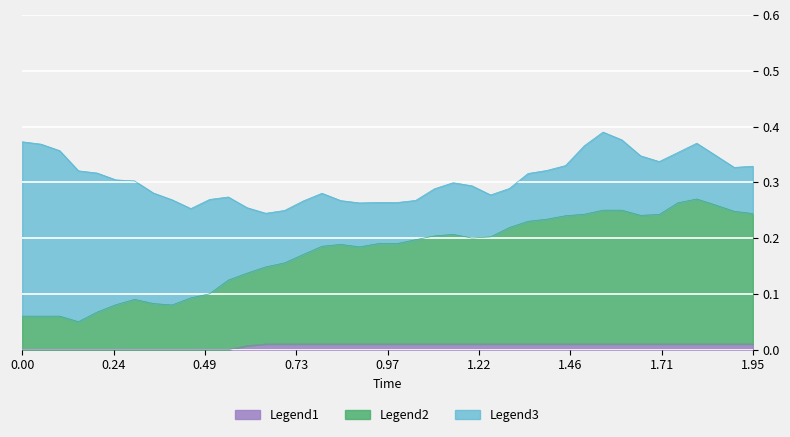

True or false: Prob[Akt_pathway_phenotype] has a value of -0.0 at 0.3.

False